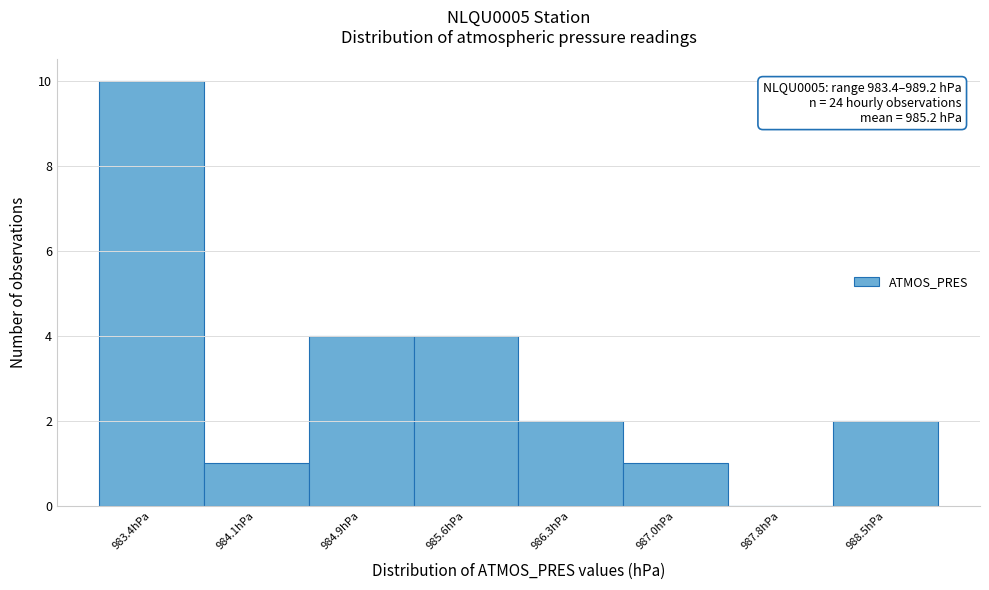

Reading right to left, extract all data points from this chart.

988.5hPa=2	987.8hPa=0	987.0hPa=1	986.3hPa=2	985.6hPa=4	984.9hPa=4	984.1hPa=1	983.4hPa=10